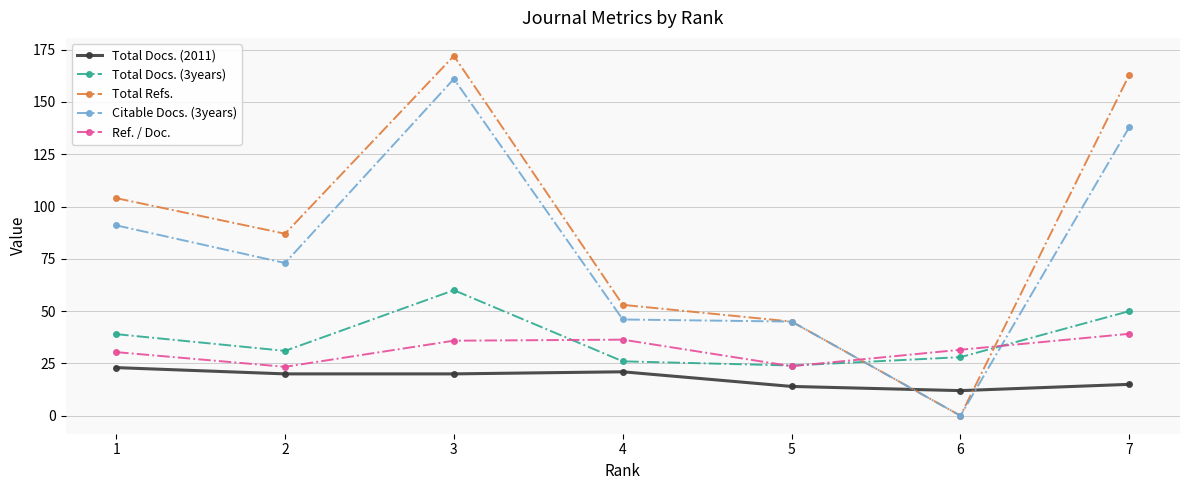

Is the value of Total Docs. (3years) at 6 greater than the value of Total Refs. at 4?

No